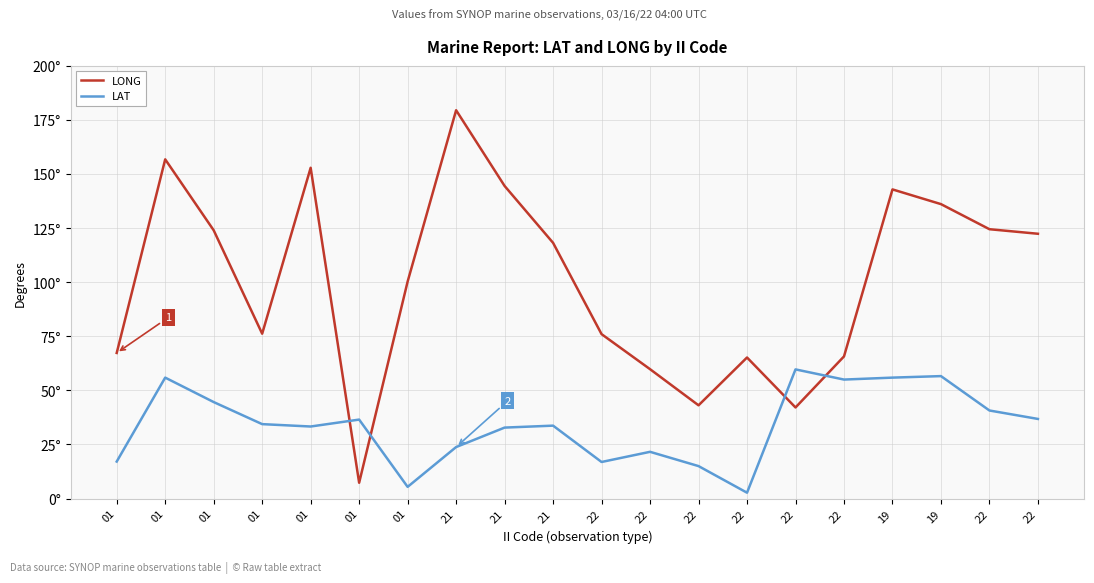

Is the value of LAT at 01 greater than the value of LONG at 22?

No